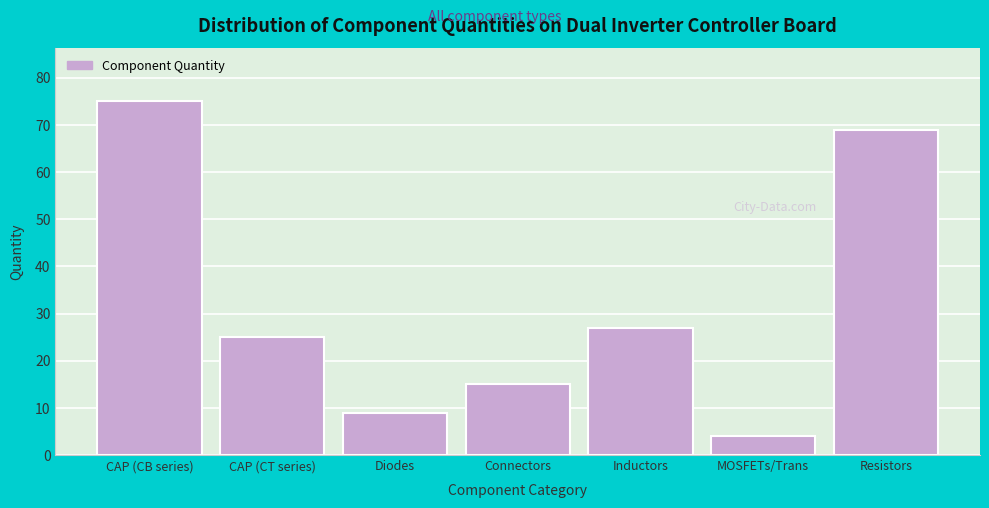

Reading left to right, what are all the values shown in this chart?

CAP (CB series)=75	CAP (CT series)=25	Diodes=9	Connectors=15	Inductors=27	MOSFETs/Trans=4	Resistors=69